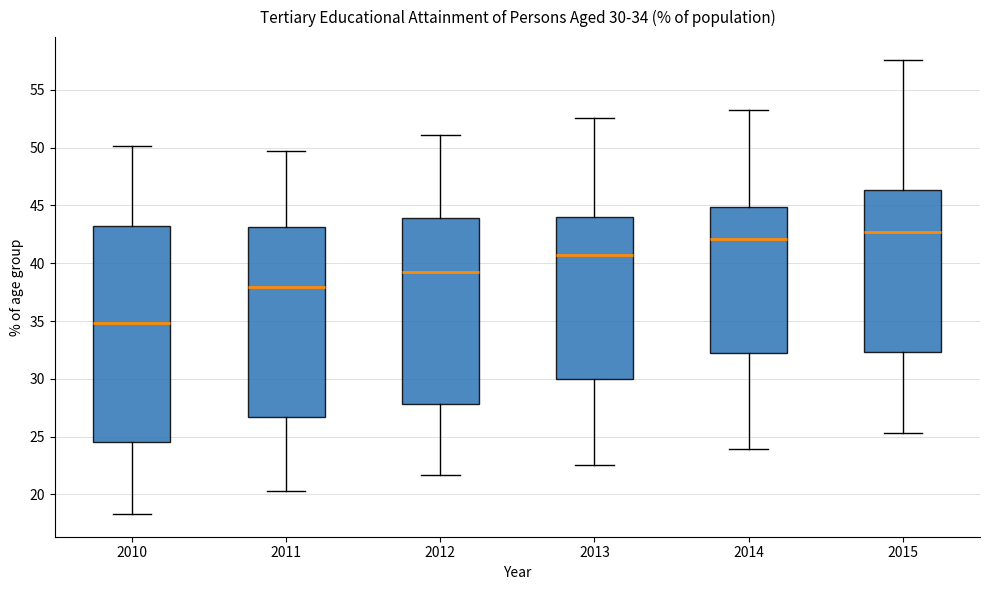

Which box has the lowest median line?

2010